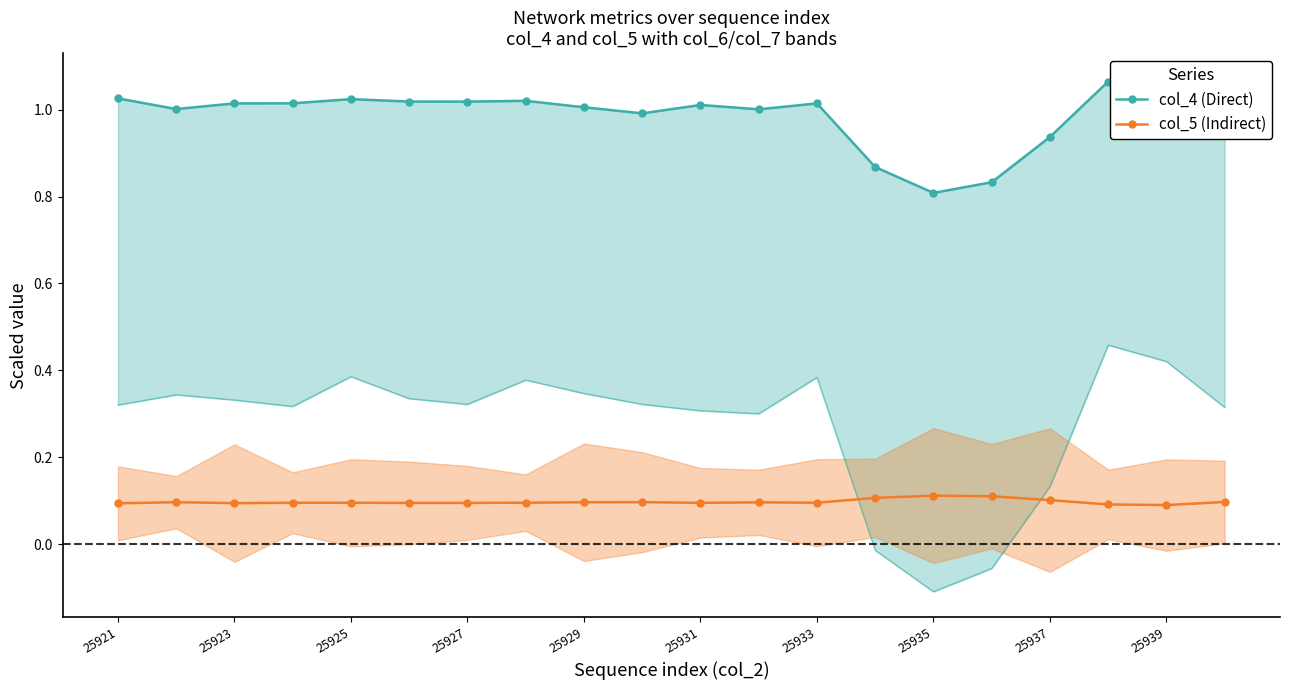

How many interior local peaks does the col_4 (Direct) series have?

5